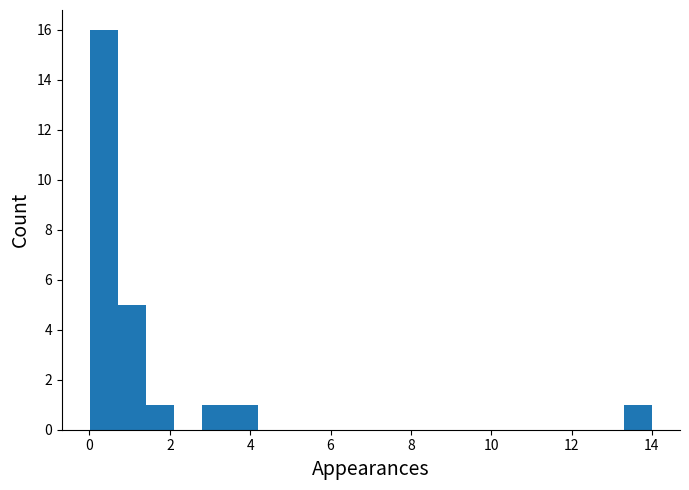

Read against the x-axis, roughly where is the centre of the tallest bar?

0.4